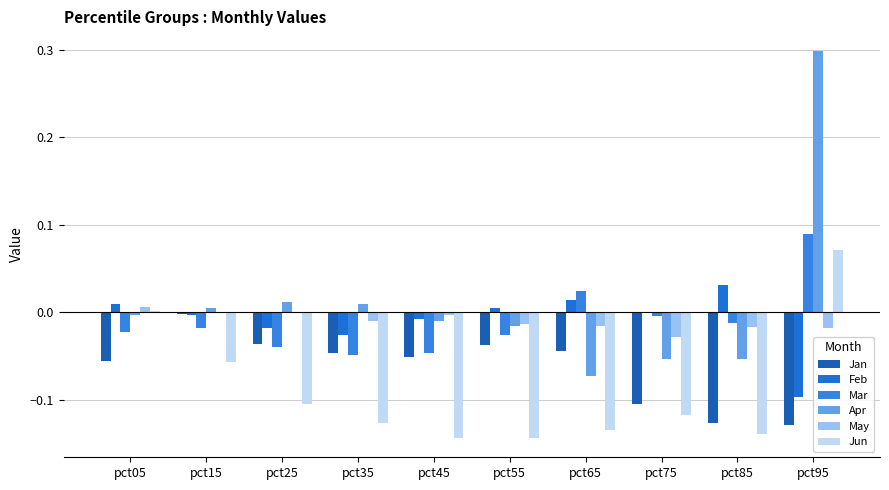

Does the chart contain stacked bars?

No